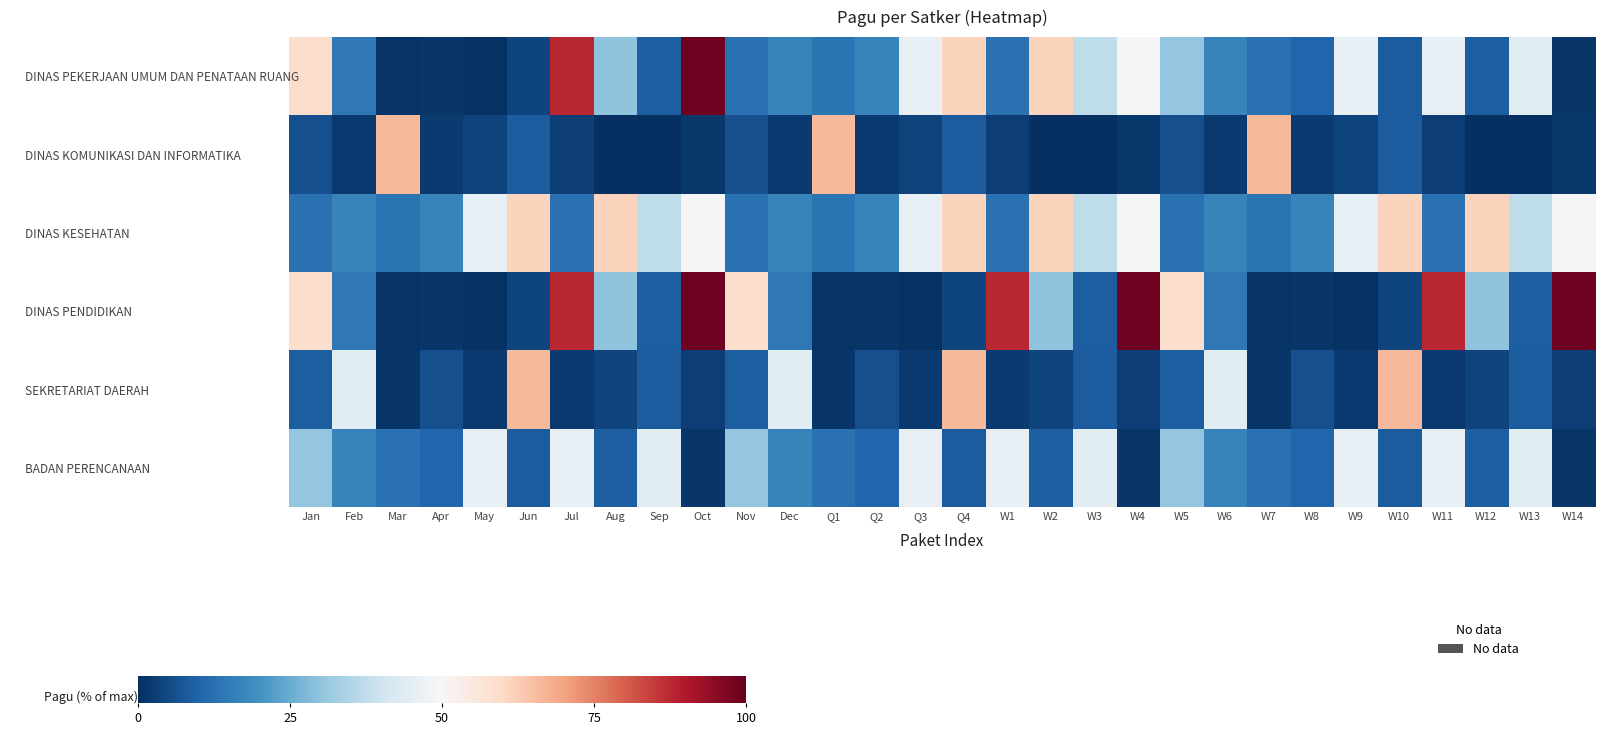

Which label corresponds to the smallest value in the chart?

Sep